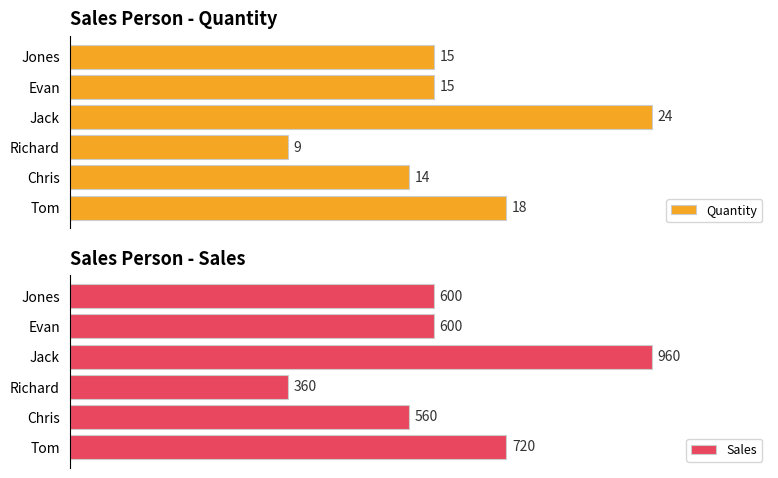

Which category has the lowest value in the Quantity series?

Richard